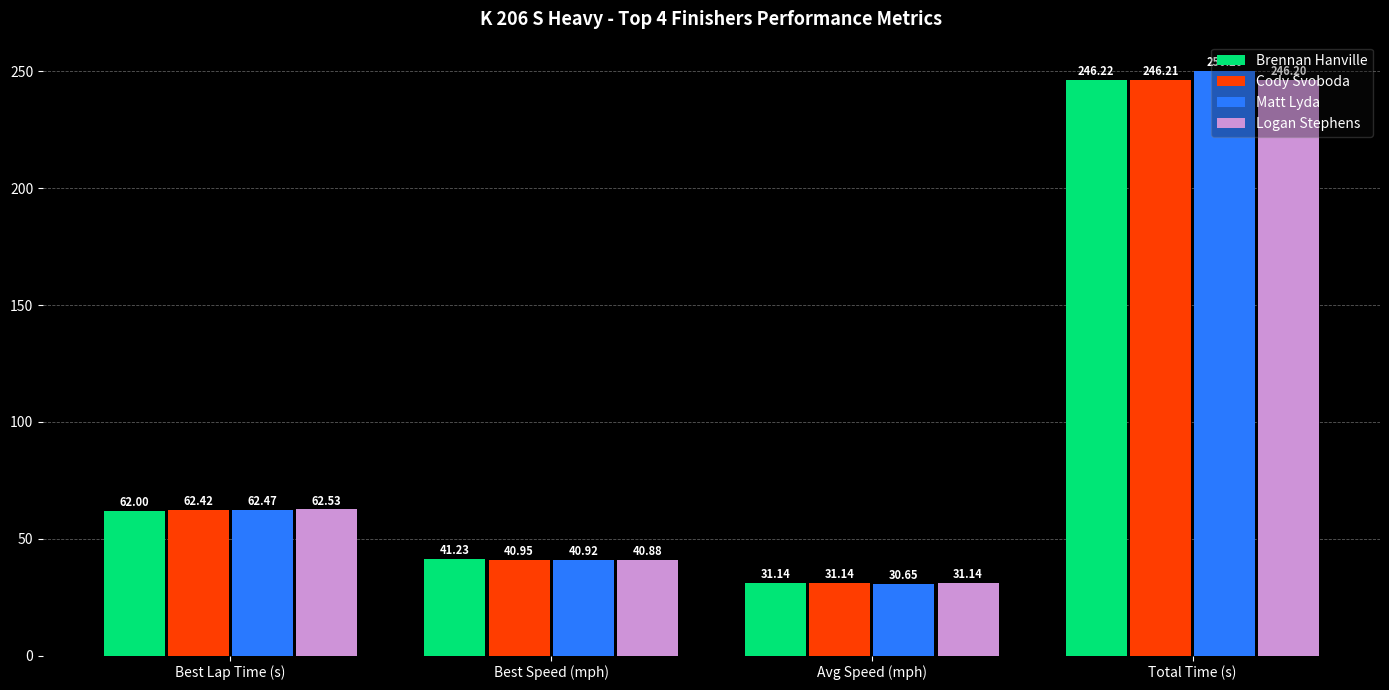

What is the difference between the highest and lowest values at Best Lap Time (s)?

0.5